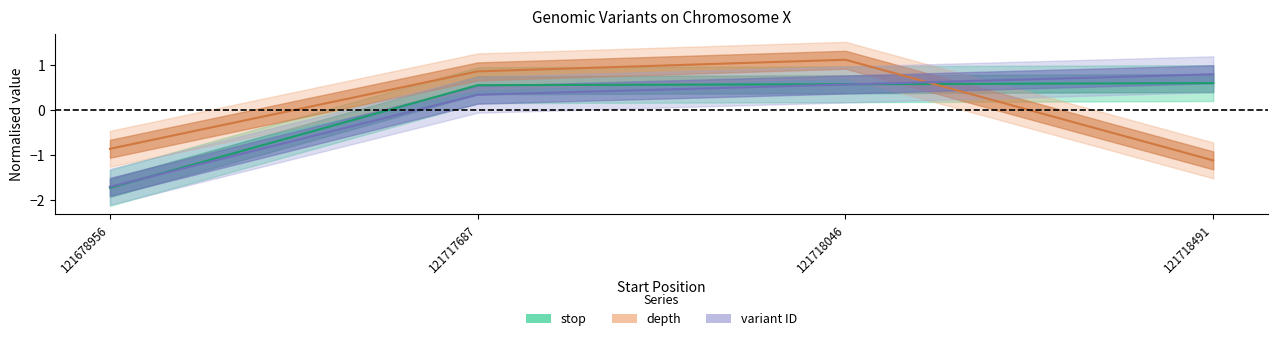

How many interior local peaks does the depth series have?

1